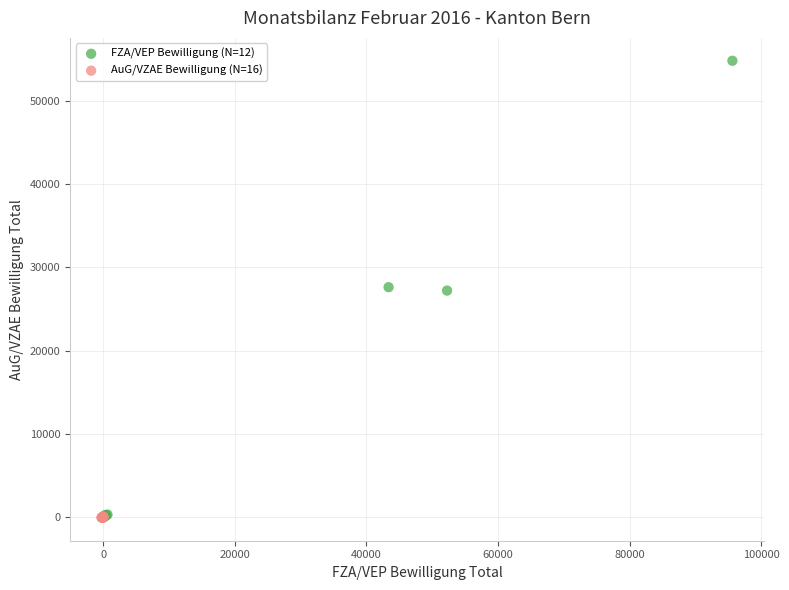

Which series has the largest Y range (max minus min)?

FZA/VEP Bewilligung (N=12)